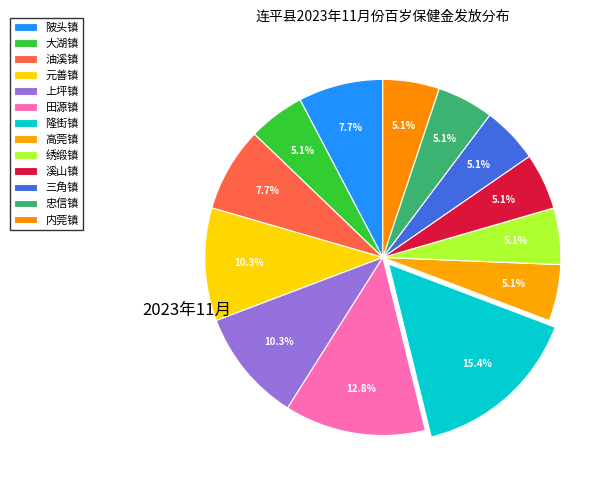

Which slice is the largest?

隆街镇